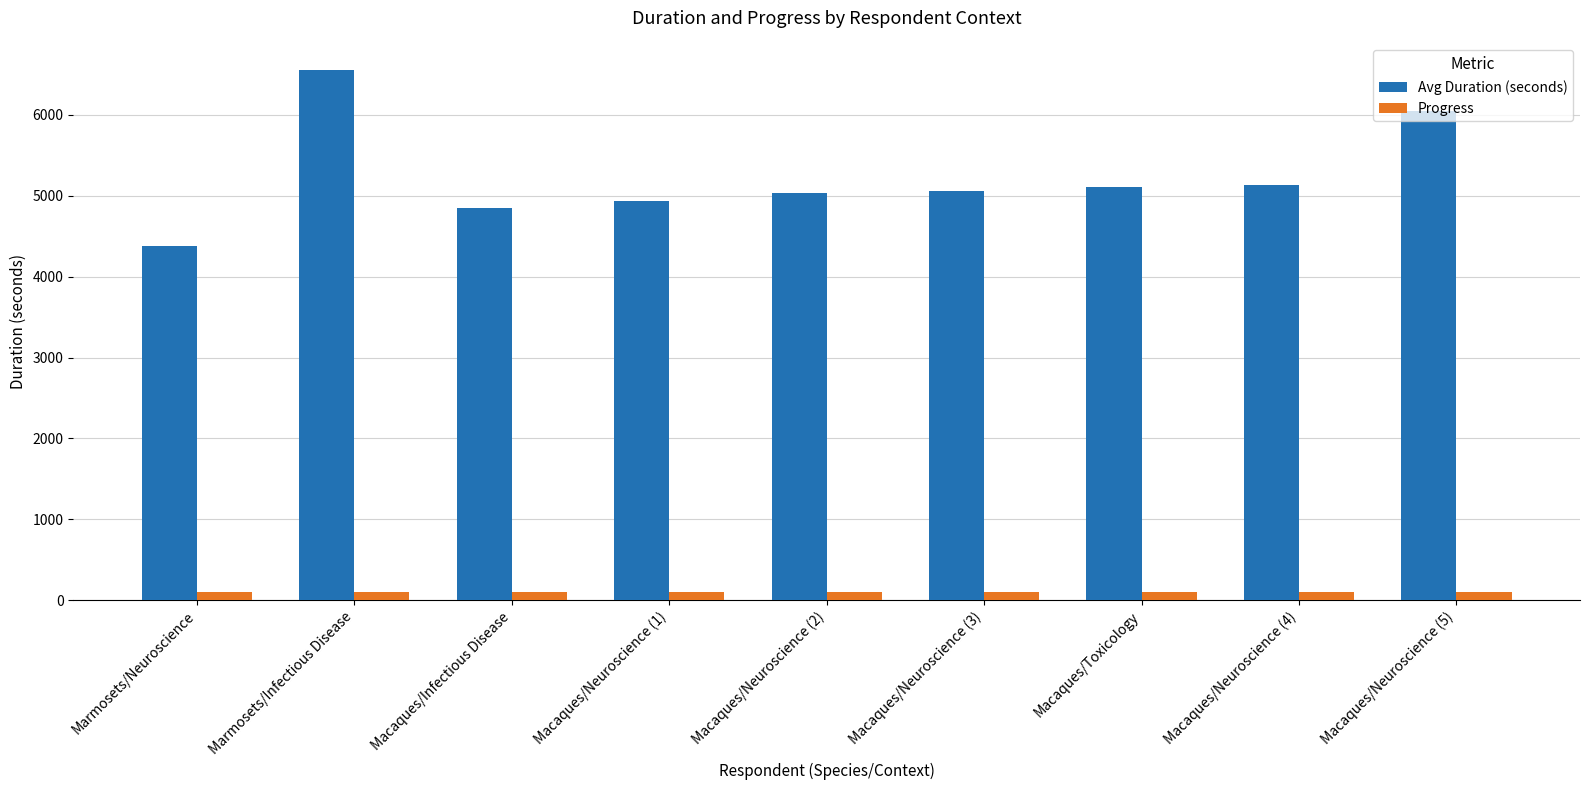

List the series in order of their overall mean, highest first.

Avg Duration (seconds), Progress